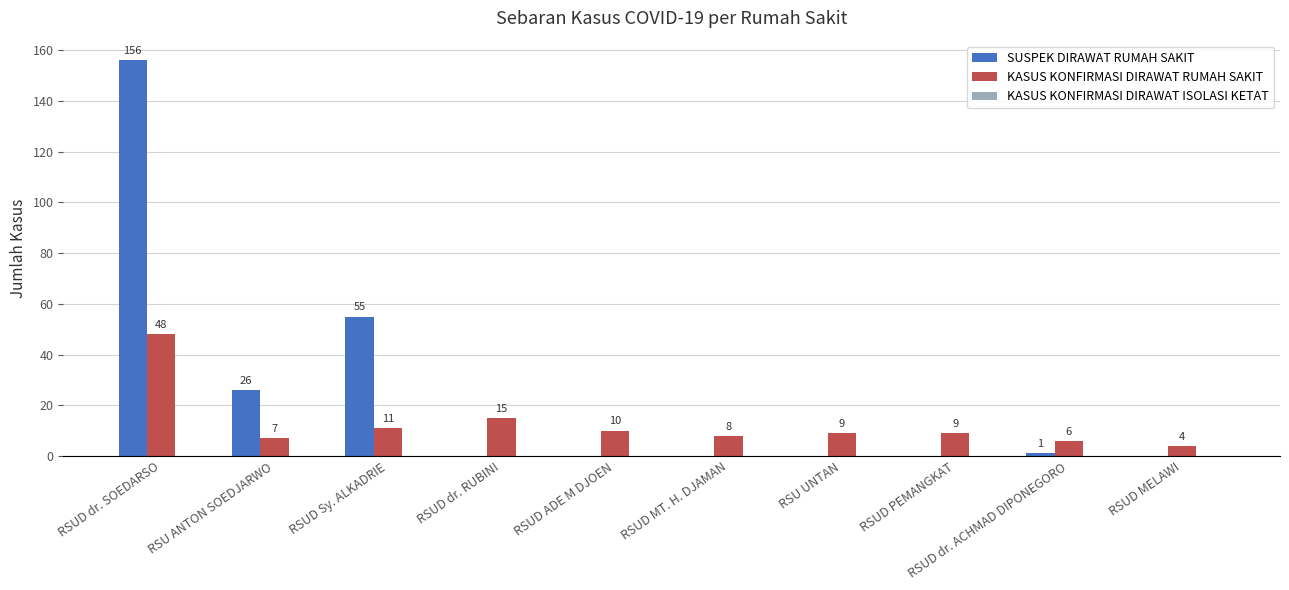

Are the bars grouped side by side (vs. stacked)?

Yes